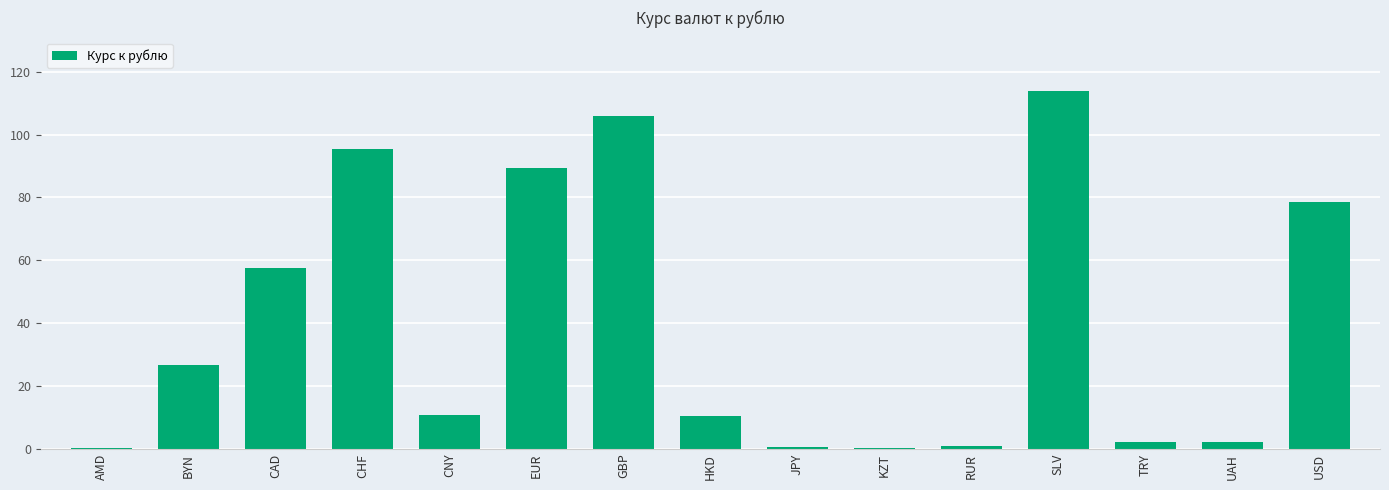

At which category does the chart reach its peak across all series?

SLV